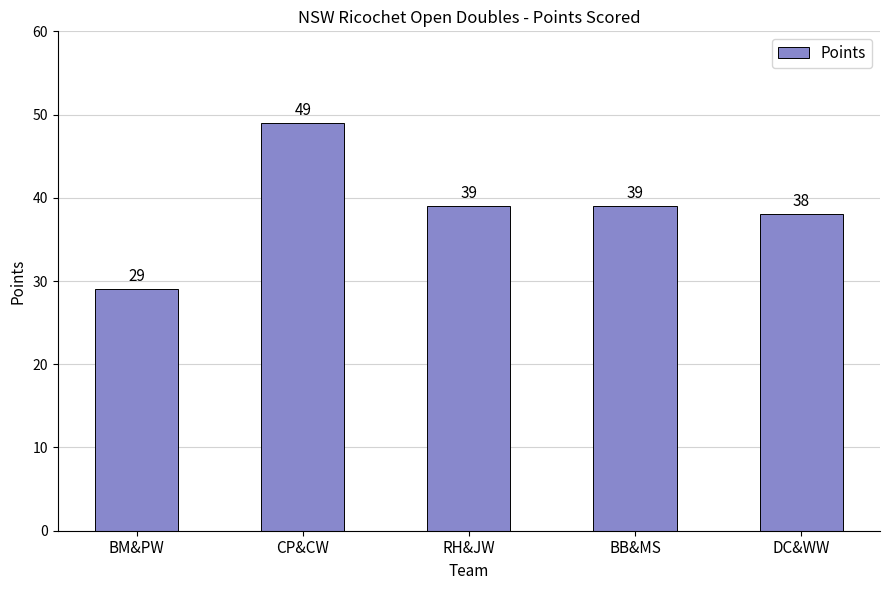

How many data points does each series have?

5